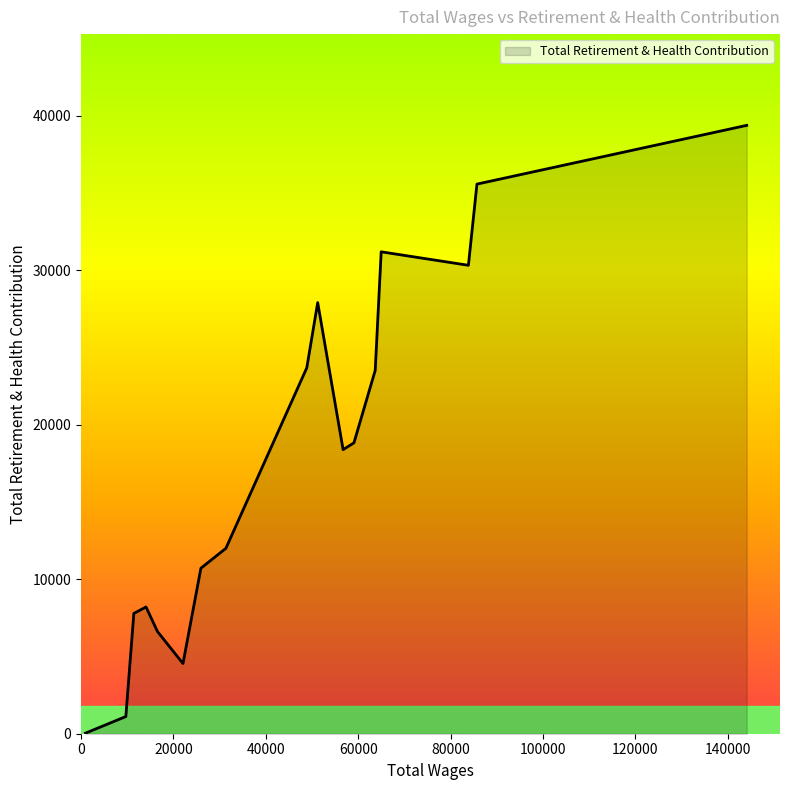

What is the maximum value shown in the chart?

39374